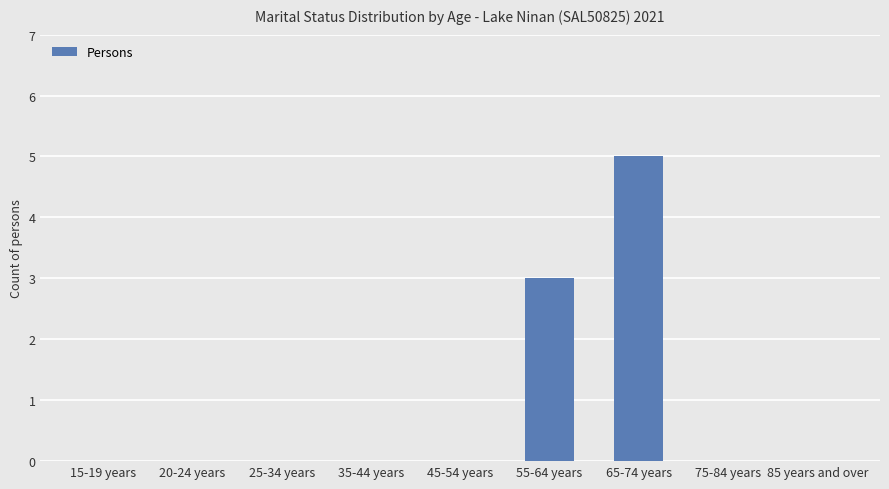

How many data points does each series have?

9